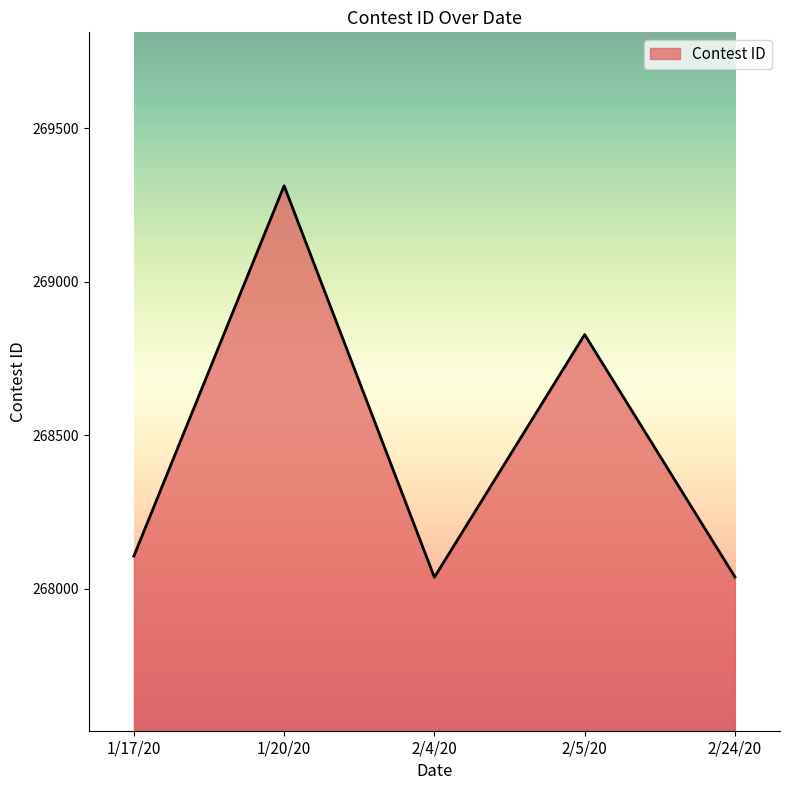

Does the chart display data point markers on the line(s)?

No